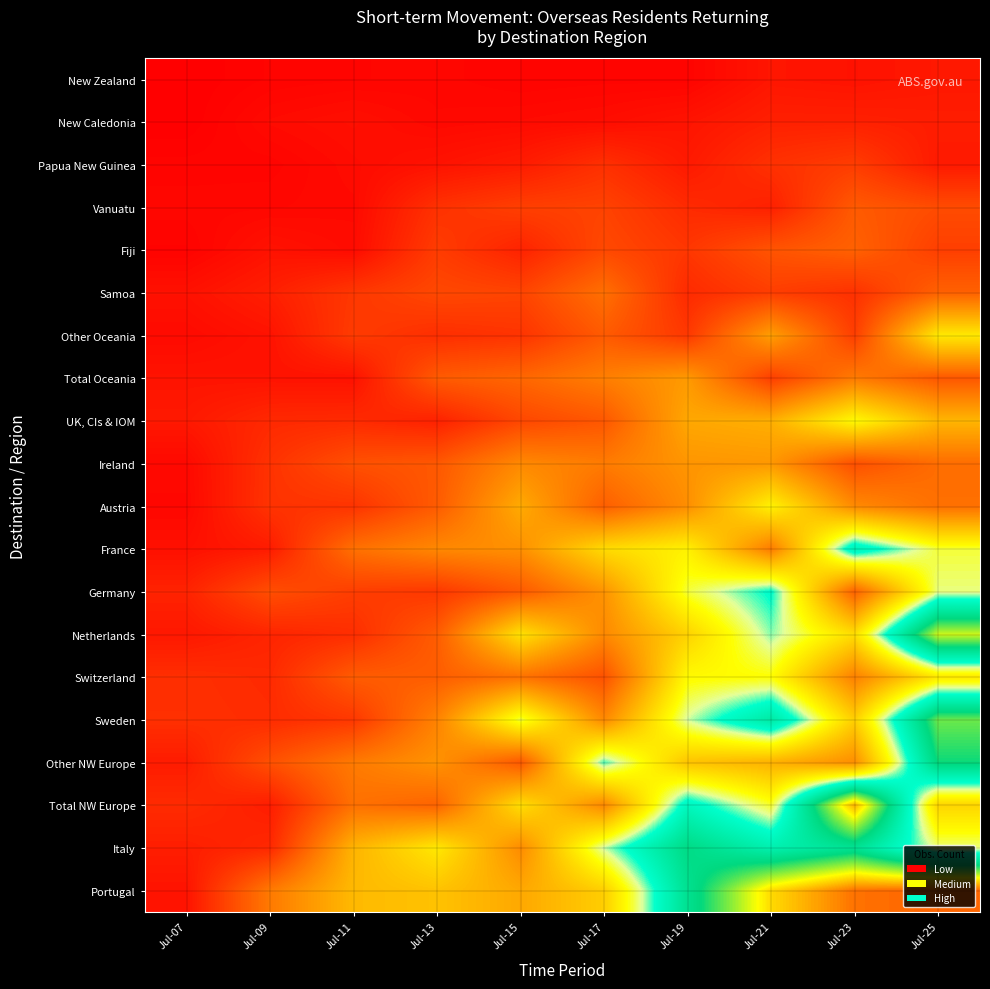

Reading left to right, what are all the values shown in this chart?

New Zealand: Jul-07=1.1	Jul-09=4.2	Jul-11=5.2	Jul-13=6.0	Jul-15=4.0	Jul-17=4.8	Jul-19=4.4	Jul-21=15.5	Jul-23=13.6	Jul-25=16.9
New Caledonia: Jul-07=1.1	Jul-09=8.4	Jul-11=11.3	Jul-13=7.1	Jul-15=8.3	Jul-17=10.0	Jul-19=14.5	Jul-21=22.2	Jul-23=22.3	Jul-25=20.2
Papua New Guinea: Jul-07=4.6	Jul-09=4.6	Jul-11=9.1	Jul-13=13.6	Jul-15=19.2	Jul-17=32.6	Jul-19=18.1	Jul-21=33.0	Jul-23=40.5	Jul-25=18.5
Vanuatu: Jul-07=6.1	Jul-09=6.5	Jul-11=7.7	Jul-13=33.2	Jul-15=42.1	Jul-17=44.4	Jul-19=28.9	Jul-21=22.3	Jul-23=59.3	Jul-25=50.1
Fiji: Jul-07=3.7	Jul-09=13.4	Jul-11=8.9	Jul-13=40.3	Jul-15=24.0	Jul-17=48.4	Jul-19=36.6	Jul-21=55.3	Jul-23=64.2	Jul-25=42.0
Samoa: Jul-07=12.7	Jul-09=21.5	Jul-11=37.1	Jul-13=47.8	Jul-15=45.3	Jul-17=73.2	Jul-19=28.7	Jul-21=41.2	Jul-23=33.1	Jul-25=64.0
Other Oceania: Jul-07=8.2	Jul-09=13.7	Jul-11=39.5	Jul-13=31.3	Jul-15=34.8	Jul-17=59.6	Jul-19=37.6	Jul-21=103.0	Jul-23=41.6	Jul-25=149.7
Total Oceania: Jul-07=14.3	Jul-09=13.8	Jul-11=13.2	Jul-13=59.6	Jul-15=67.4	Jul-17=82.6	Jul-19=100.2	Jul-21=42.2	Jul-23=80.7	Jul-25=58.2
UK, CIs & IOM: Jul-07=17.4	Jul-09=27.9	Jul-11=29.1	Jul-13=23.1	Jul-15=47.0	Jul-17=57.6	Jul-19=108.5	Jul-21=113.2	Jul-23=160.2	Jul-25=117.4
Ireland: Jul-07=7.3	Jul-09=33.9	Jul-11=53.2	Jul-13=58.0	Jul-15=89.4	Jul-17=80.4	Jul-19=97.1	Jul-21=98.6	Jul-23=52.3	Jul-25=71.5
Austria: Jul-07=6.5	Jul-09=34.6	Jul-11=34.6	Jul-13=60.0	Jul-15=110.6	Jul-17=62.3	Jul-19=92.8	Jul-21=155.2	Jul-23=90.2	Jul-25=73.1
France: Jul-07=12.1	Jul-09=19.2	Jul-11=73.7	Jul-13=88.8	Jul-15=94.0	Jul-17=140.5	Jul-19=154.7	Jul-21=80.9	Jul-23=214.5	Jul-25=169.6
Germany: Jul-07=24.0	Jul-09=51.8	Jul-11=41.2	Jul-13=37.4	Jul-15=59.1	Jul-17=96.1	Jul-19=169.7	Jul-21=201.2	Jul-23=64.5	Jul-25=177.8
Netherlands: Jul-07=17.0	Jul-09=25.2	Jul-11=30.8	Jul-13=60.9	Jul-15=144.7	Jul-17=89.3	Jul-19=135.3	Jul-21=188.0	Jul-23=142.3	Jul-25=296.0
Switzerland: Jul-07=31.5	Jul-09=28.4	Jul-11=60.5	Jul-13=61.6	Jul-15=75.1	Jul-17=54.0	Jul-19=160.4	Jul-21=162.5	Jul-23=84.2	Jul-25=148.7
Sweden: Jul-07=32.2	Jul-09=29.7	Jul-11=37.2	Jul-13=85.3	Jul-15=170.9	Jul-17=89.5	Jul-19=182.4	Jul-21=227.0	Jul-23=133.2	Jul-25=275.2
Other NW Europe: Jul-07=19.3	Jul-09=53.2	Jul-11=79.9	Jul-13=95.7	Jul-15=58.3	Jul-17=193.1	Jul-19=126.1	Jul-21=114.5	Jul-23=92.7	Jul-25=254.5
Total NW Europe: Jul-07=29.5	Jul-09=20.4	Jul-11=74.0	Jul-13=65.3	Jul-15=142.7	Jul-17=88.8	Jul-19=209.1	Jul-21=168.0	Jul-23=333.3	Jul-25=137.3
Italy: Jul-07=20.8	Jul-09=27.5	Jul-11=116.2	Jul-13=149.1	Jul-15=91.0	Jul-17=183.4	Jul-19=247.9	Jul-21=218.8	Jul-23=239.1	Jul-25=177.0
Portugal: Jul-07=13.8	Jul-09=79.7	Jul-11=119.9	Jul-13=125.2	Jul-15=108.9	Jul-17=132.7	Jul-19=240.2	Jul-21=318.9	Jul-23=355.9	Jul-25=360.7